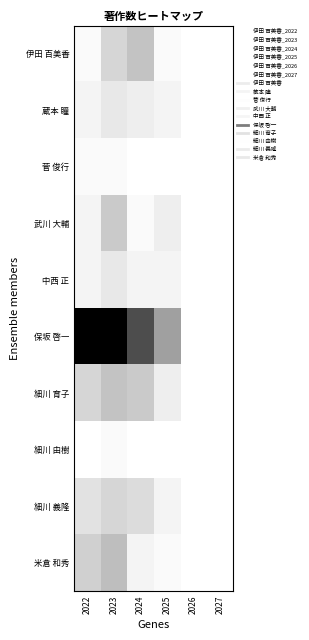

What is the total value across all series at 2024?

63